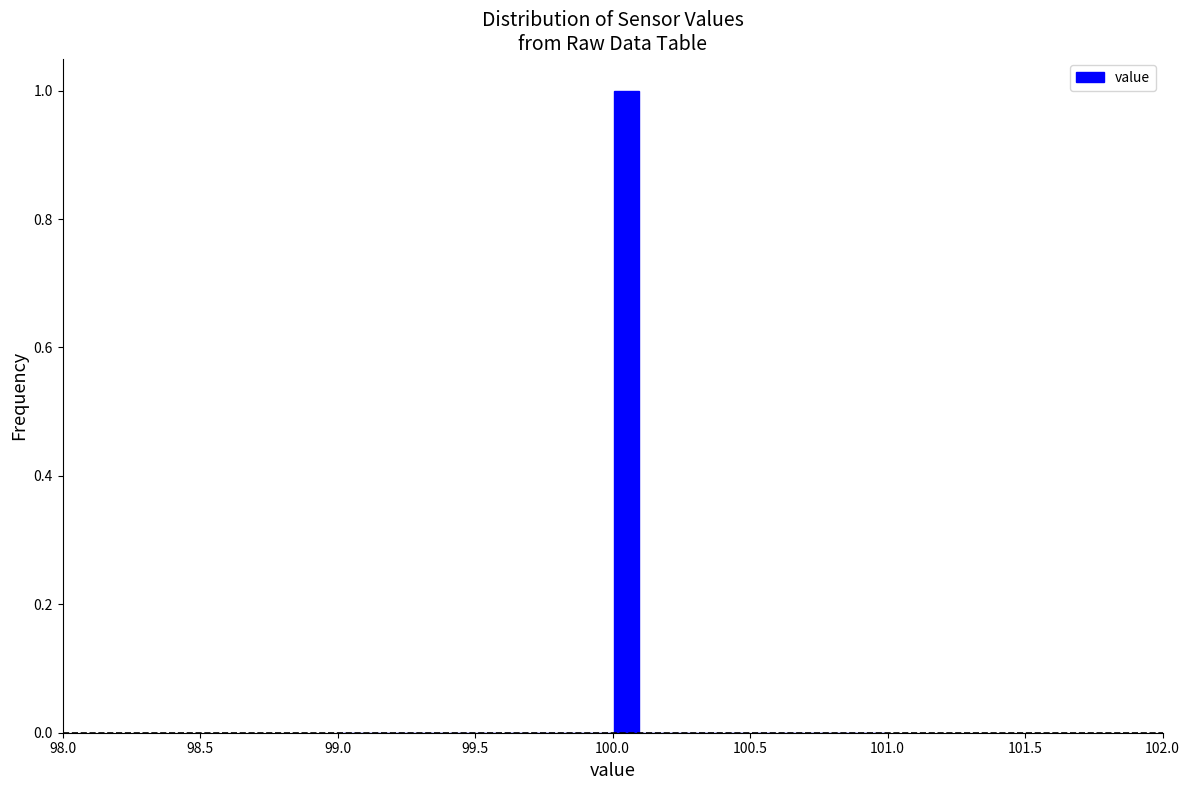

Read against the x-axis, roughly where is the centre of the tallest bar?

100.05